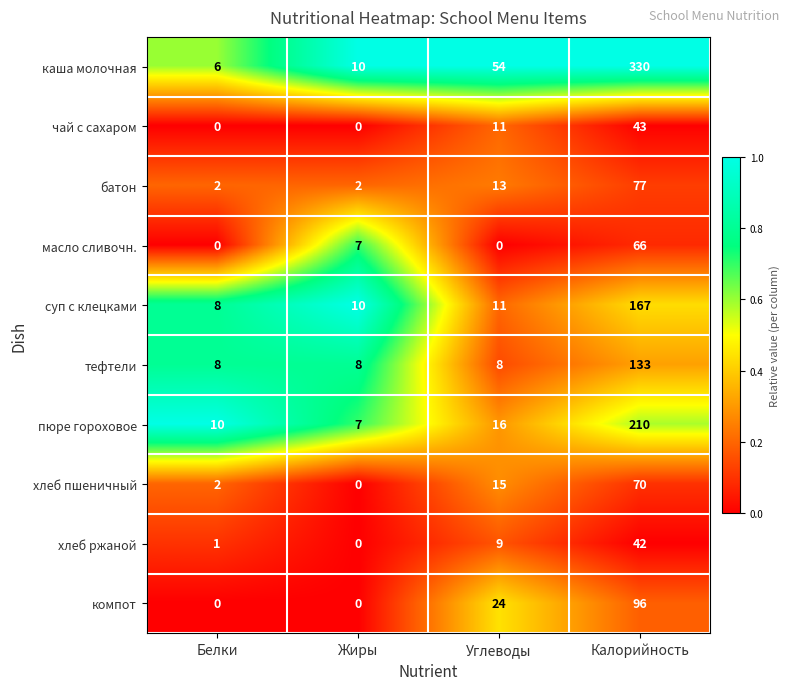

At how many categories does at least one series exceed 0?

4